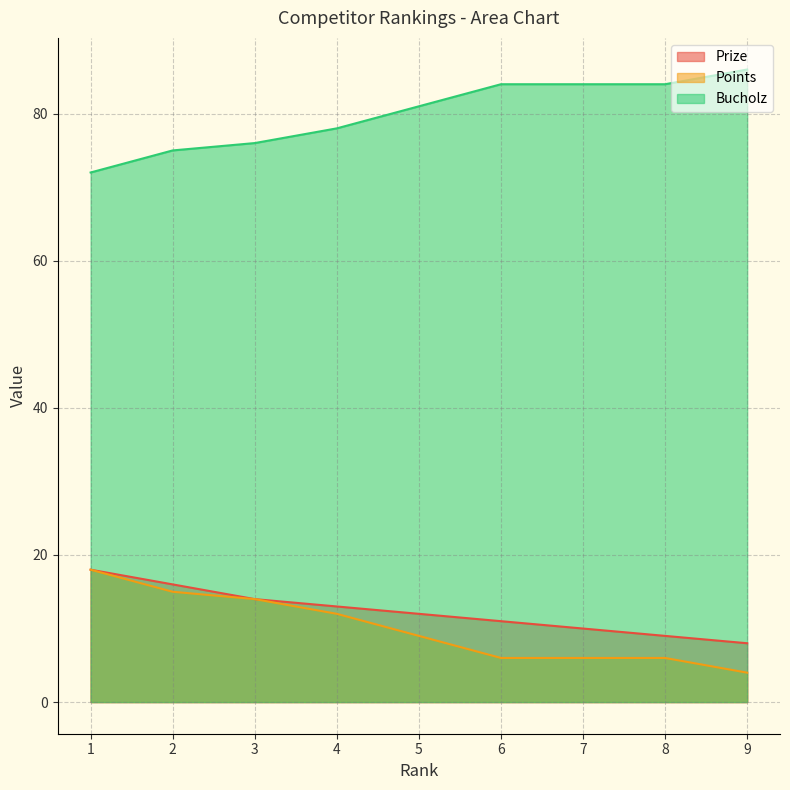

How many data points does each series have?

9